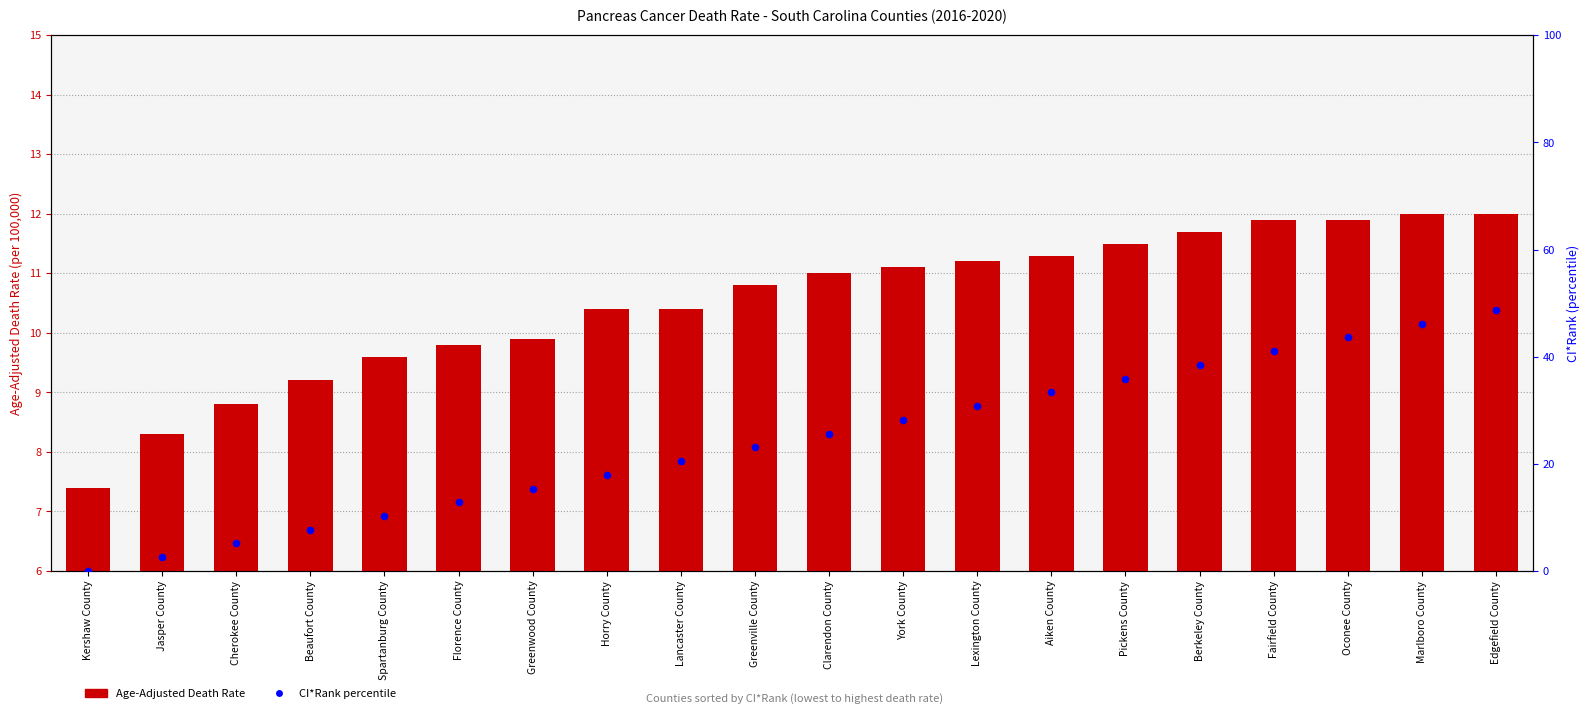

Which series contains the lowest Y value?

CI*Rank percentile